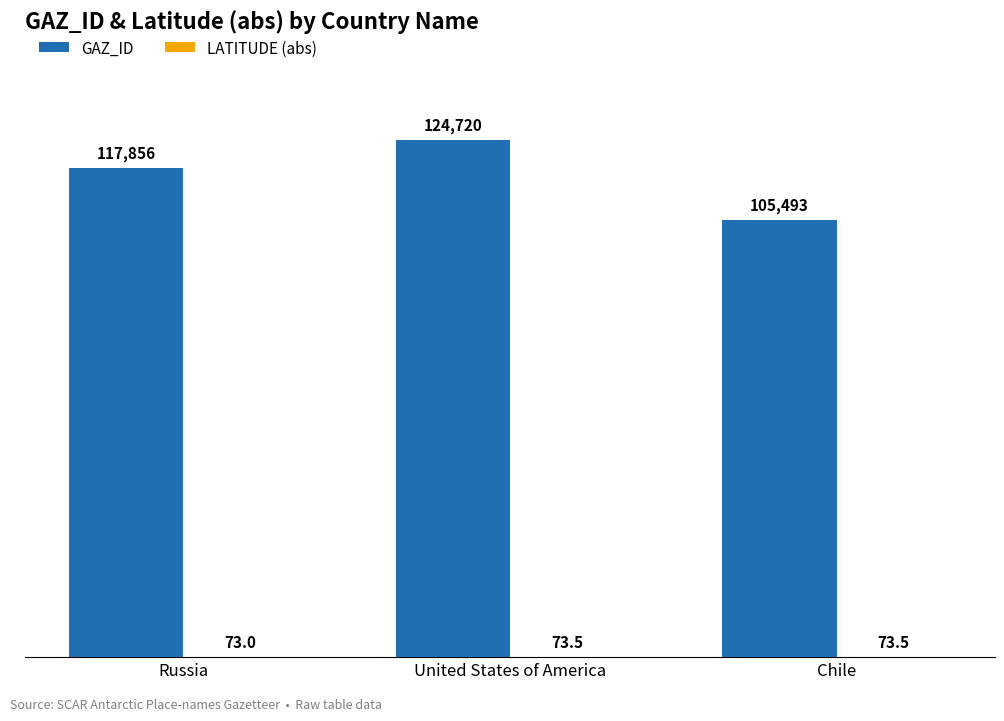

What is the maximum value shown in the chart?

124720.0